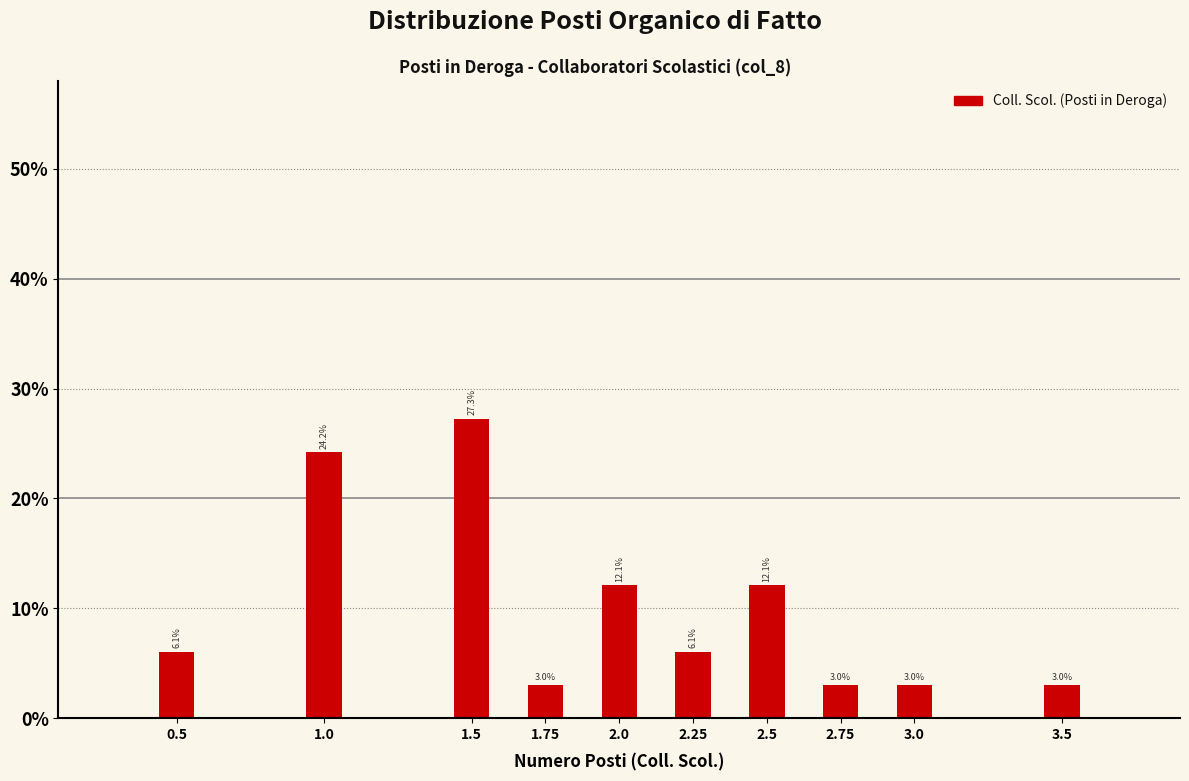

Reading left to right, extract all data points from this chart.

0.5=6.1	1.0=24.2	1.5=27.3	1.75=3.0	2.0=12.1	2.25=6.1	2.5=12.1	2.75=3.0	3.0=3.0	3.5=3.0